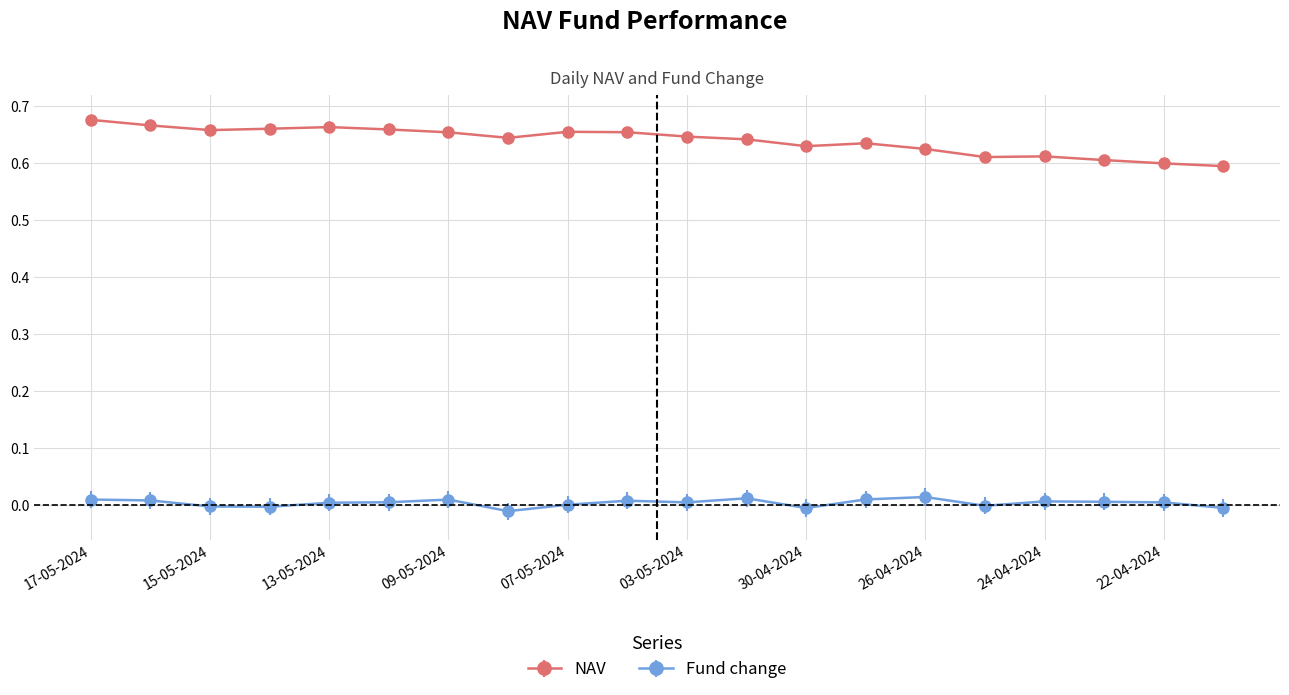

True or false: Fund change and NAV cross at least once.

False